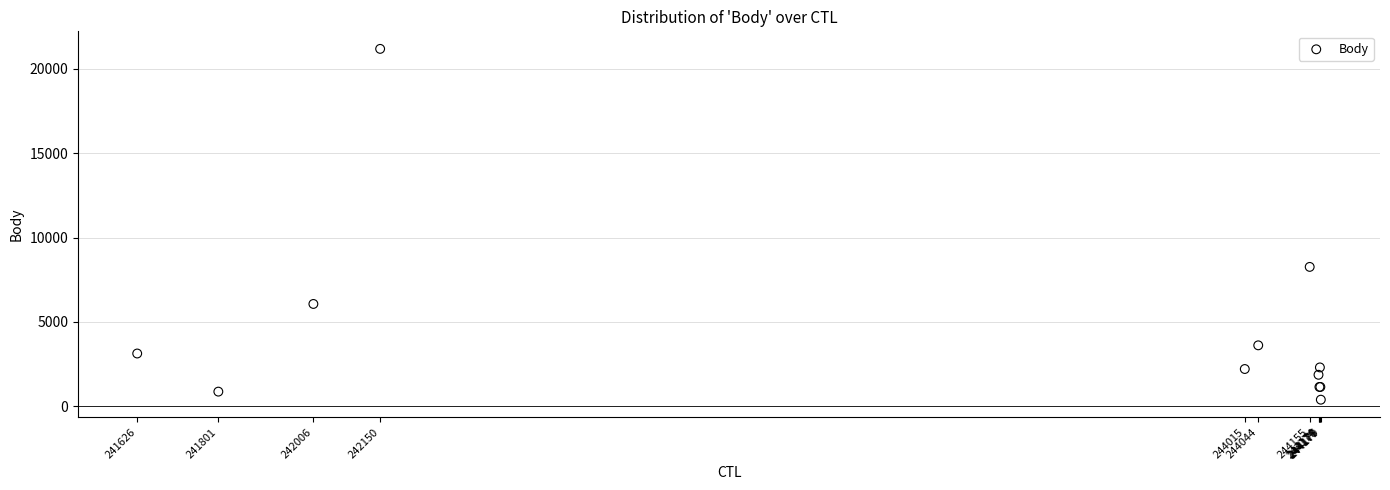

What Y value in the scatter plot is closest to 10783?

8261